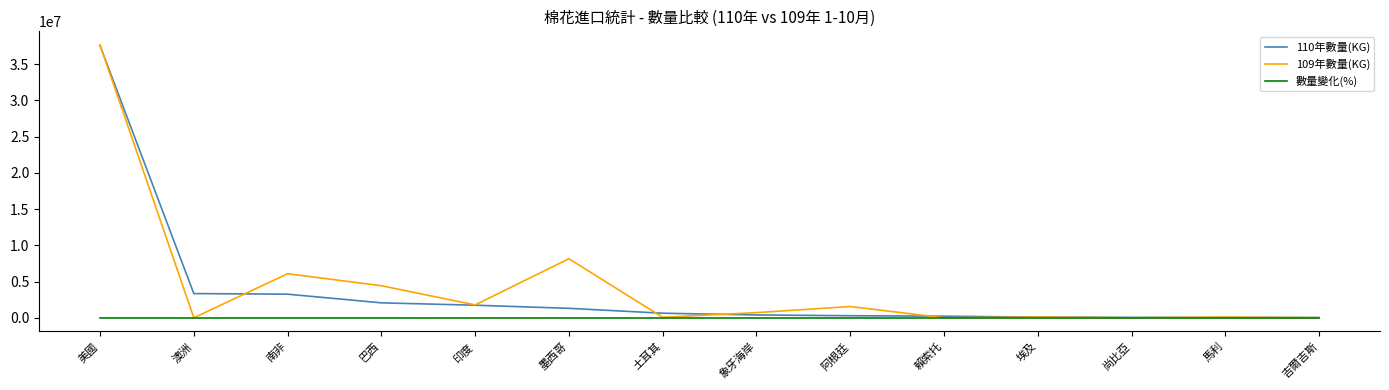

Count the number of data series in this chart.

3